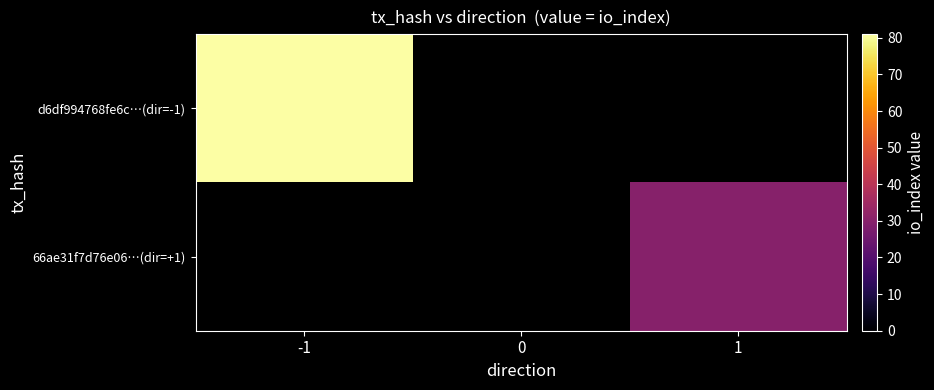

Which category has the lowest value in the 66ae31f7d76e06…(dir=+1) series?

-1